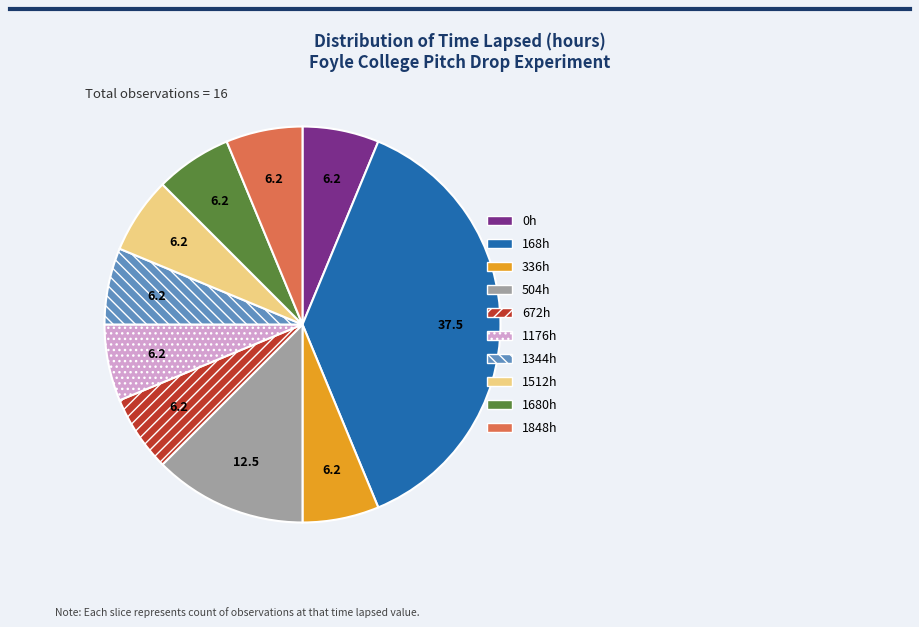

Between 504h and 1512h, which is larger?

504h